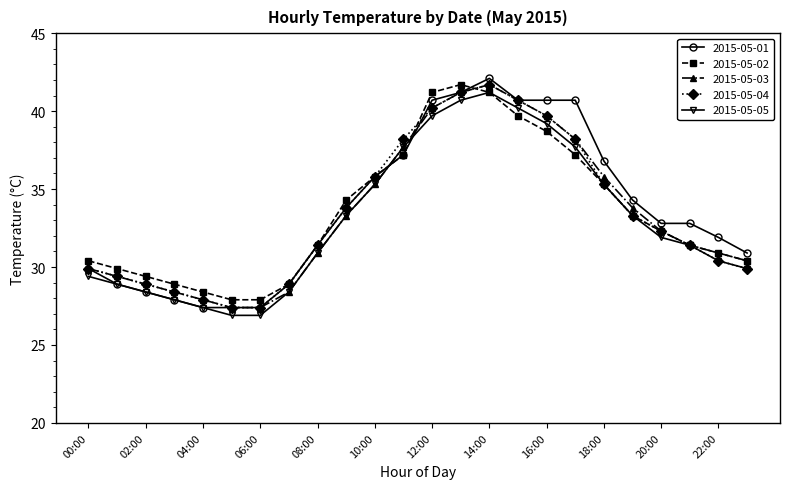

True or false: 2015-05-02 has more than 1 interior local peaks.

False